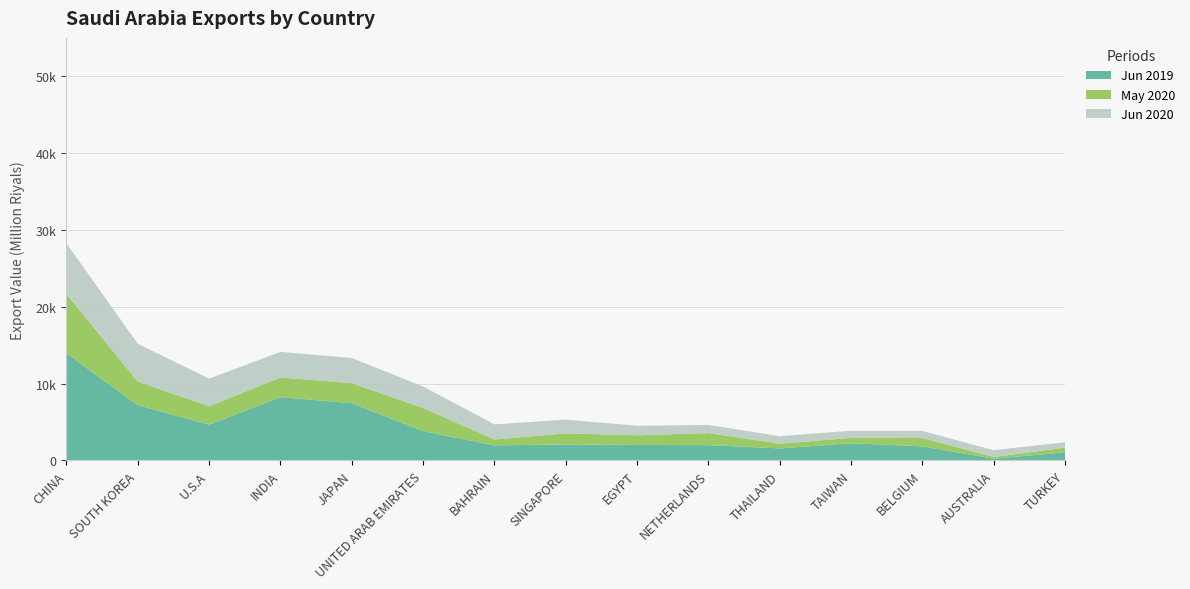

Reading left to right, extract all data points from this chart.

Jun 2019: 13941.2	7196.4	4654.5	8234.7	7451.7	3804.4	1953.5	2075.8	2006.7	1987.3	1559.5	2225.6	1826.2	218.8	1060.0
May 2020: 7705.2	3077.9	2401.7	2557.6	2610.6	3017.3	770.7	1446.4	1257.7	1569.3	615.3	706.6	1096.4	222.2	598.5
Jun 2020: 6603.9	4907.1	3585.6	3334.9	3267.6	2792.2	1960.2	1781.4	1240.8	1062.7	977.9	926.8	903.4	887.3	710.8